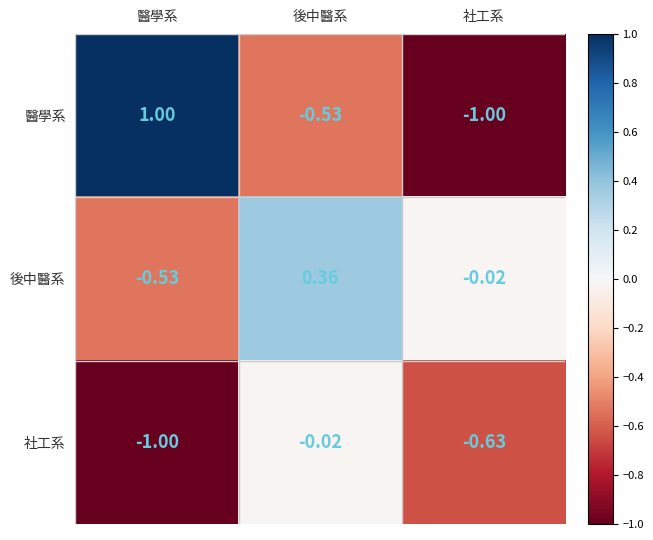

Rank the series by their average value, from highest to lowest.

後中醫系, 醫學系, 社工系